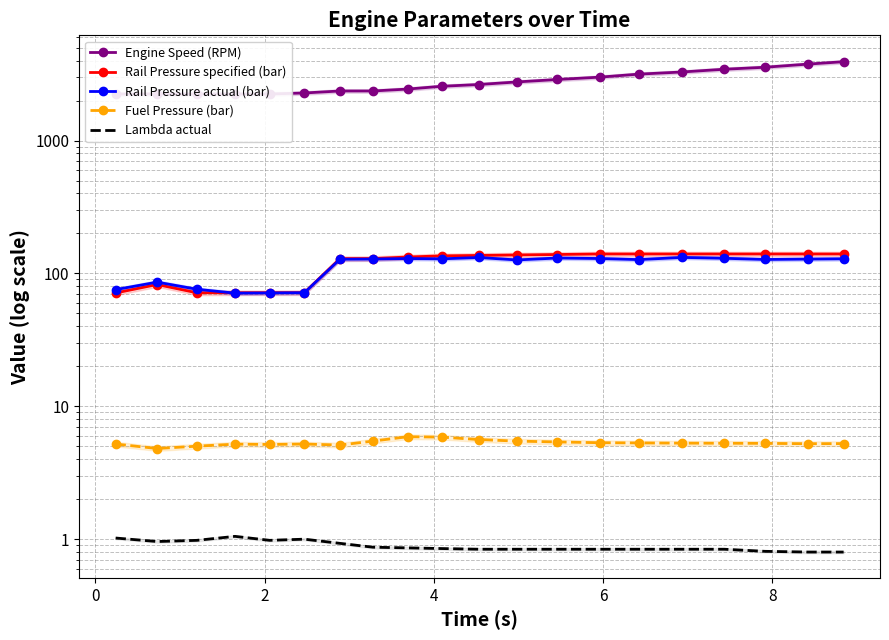

How many intersections are there between Rail Pressure specified (bar) and Rail Pressure actual (bar)?

1